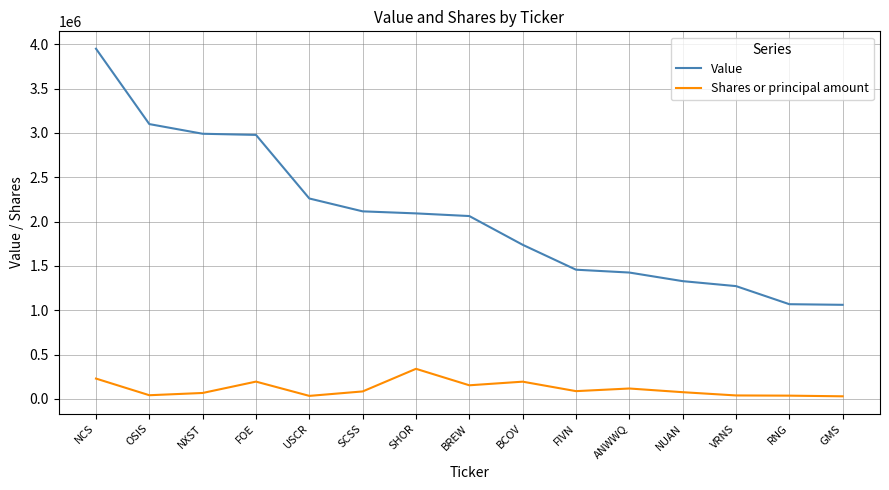

What is the sum of the Value values at ANWWQ and VRNS?

2699000